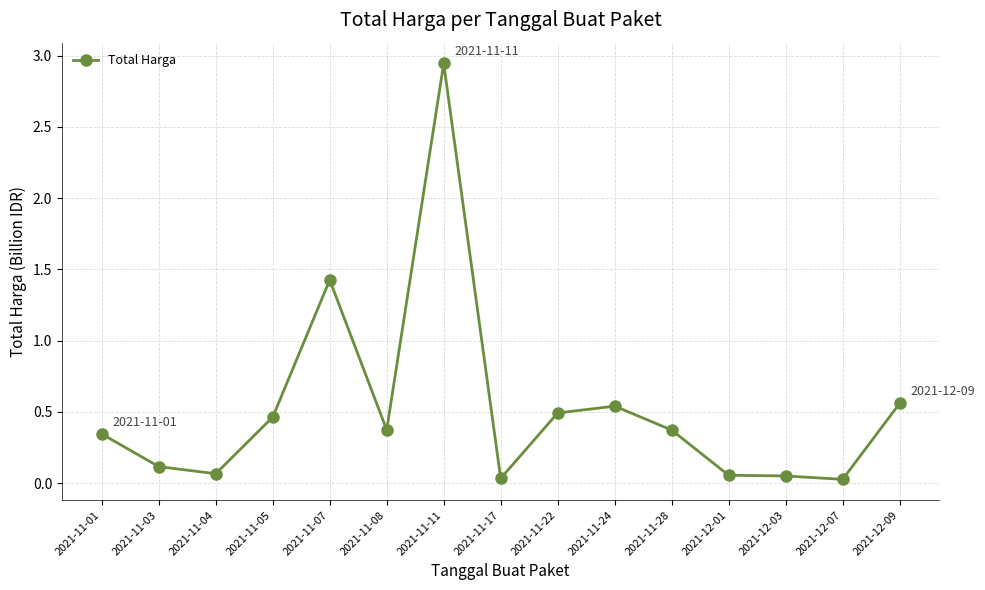

What is the sum of the values at 2021-12-03 and 2021-11-01?

0.4